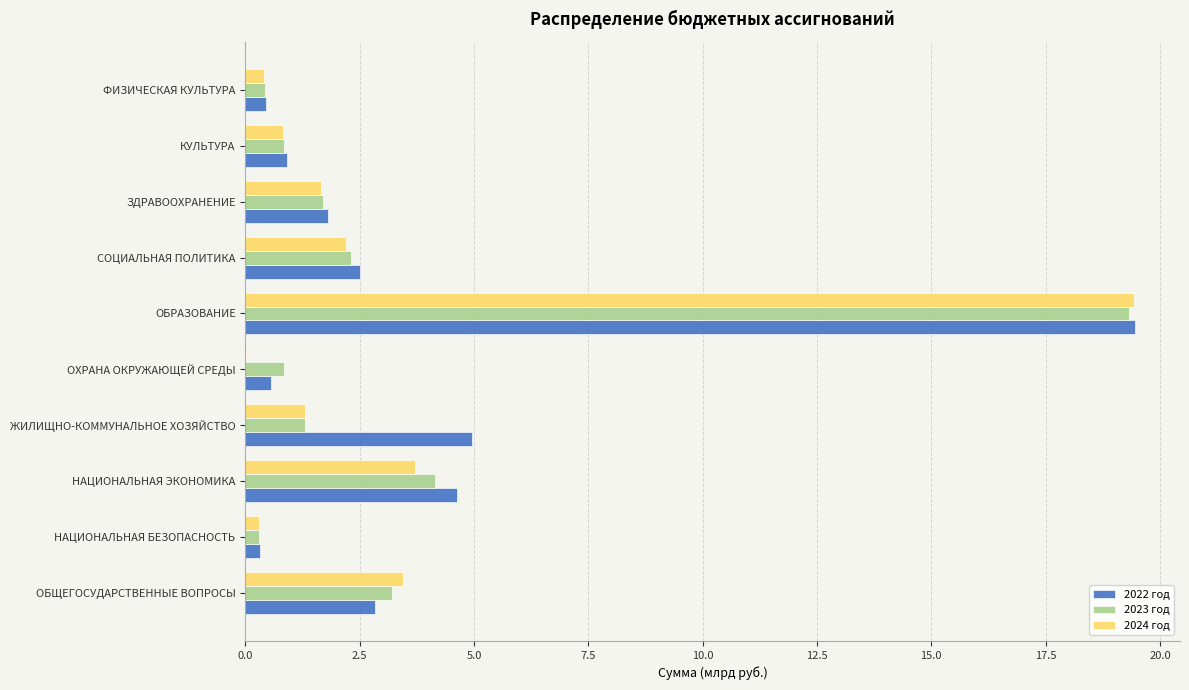

What is the highest value of the 2024 год series?

19.4